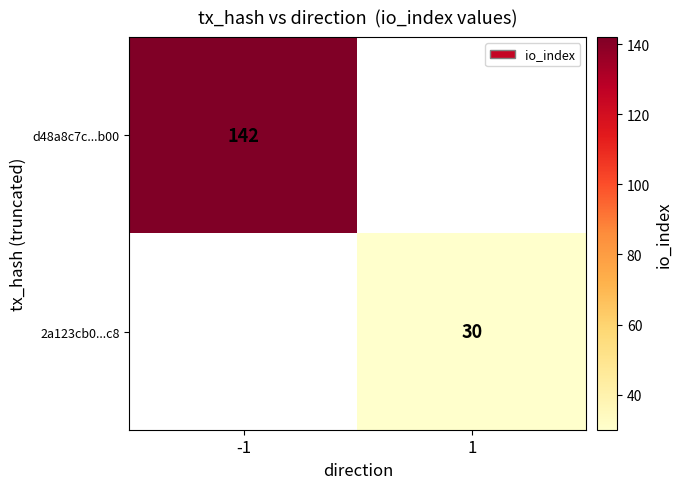

The value of d48a8c7c...b00 at -1 is 223. True or false?

False